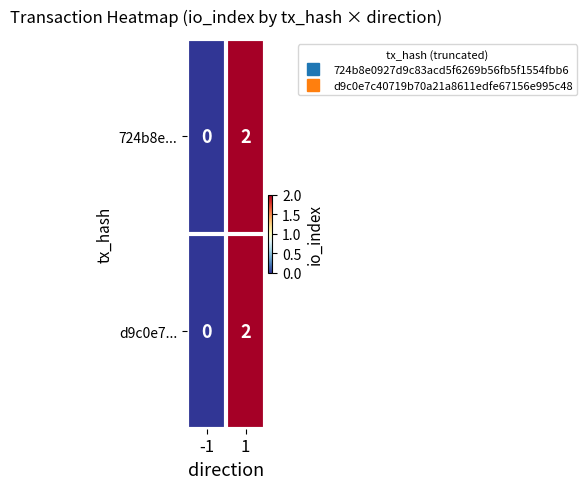

Is it true that d9c0e7... equals -1 at -1?

False